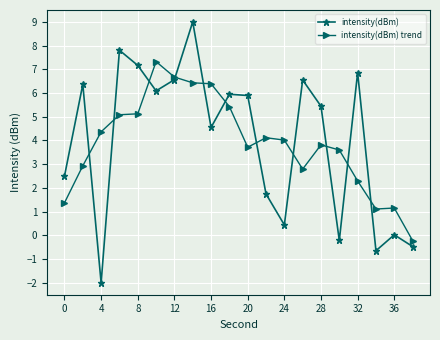

What is the value of the intensity(dBm) point at the 13th from the left?

0.4